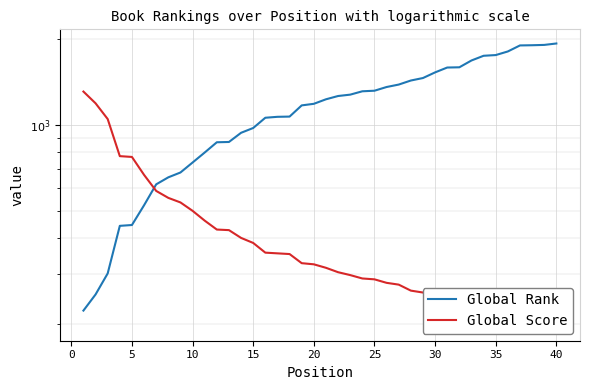

List the series in order of their overall mean, lowest first.

Global Score, Global Rank